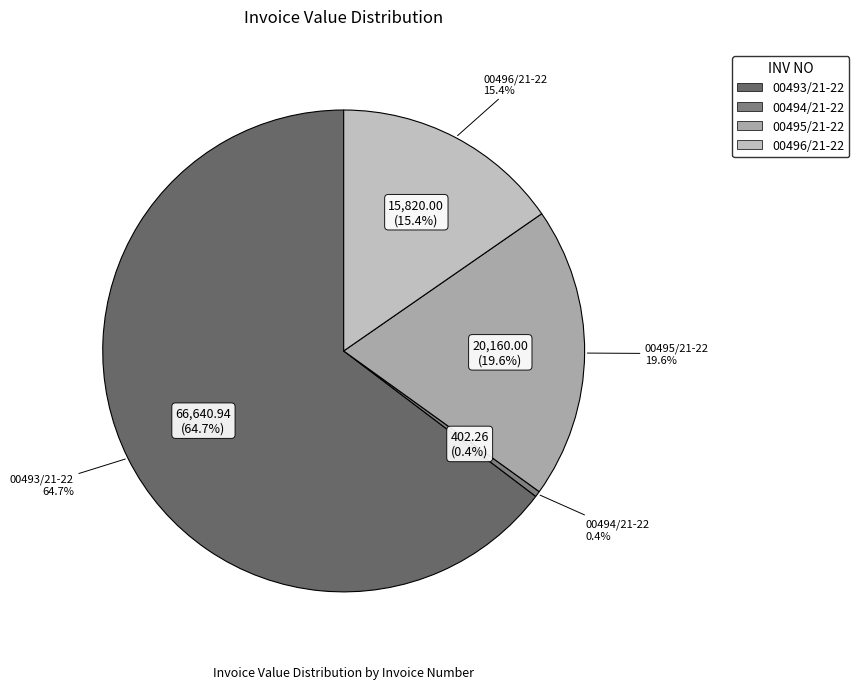

Which category has the smallest portion of the pie?

00494/21-22